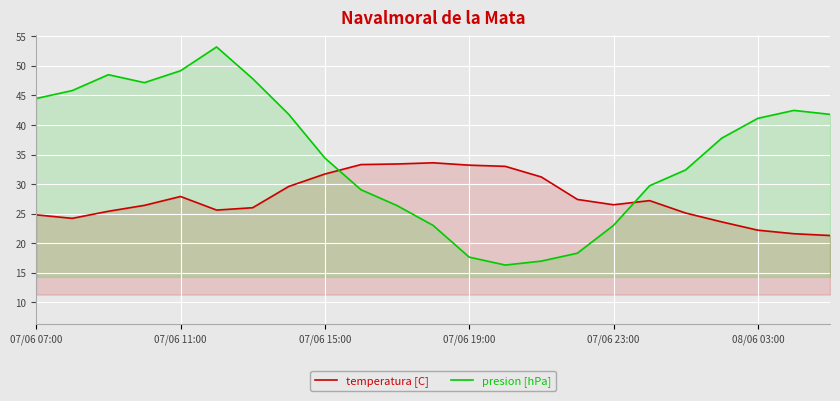

List the series in order of their overall mean, lowest first.

temperatura [C], presion [hPa]